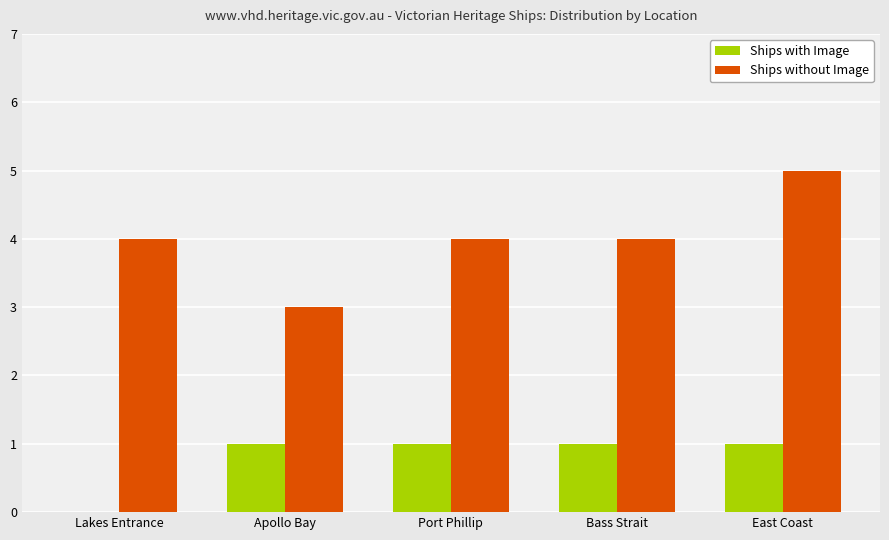

What is the sum of all Ships without Image values?

20